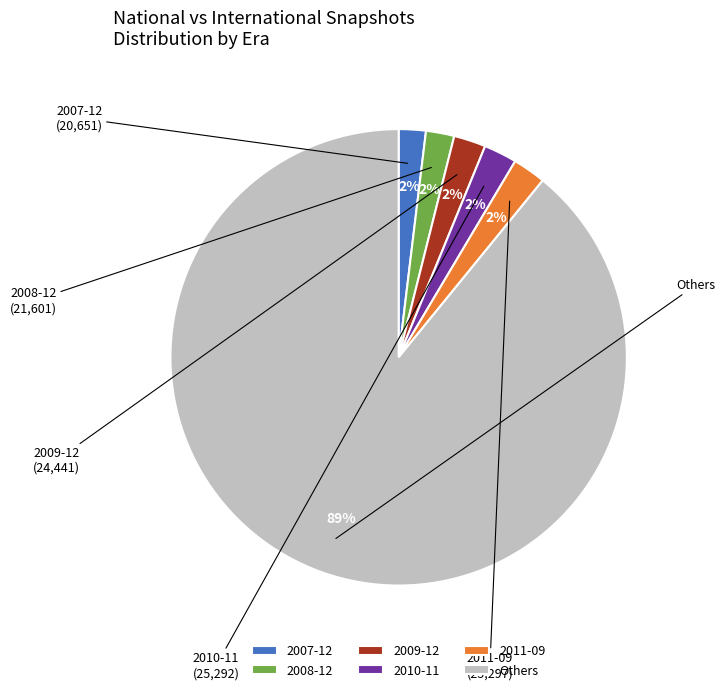

Which slice is the largest?

Others